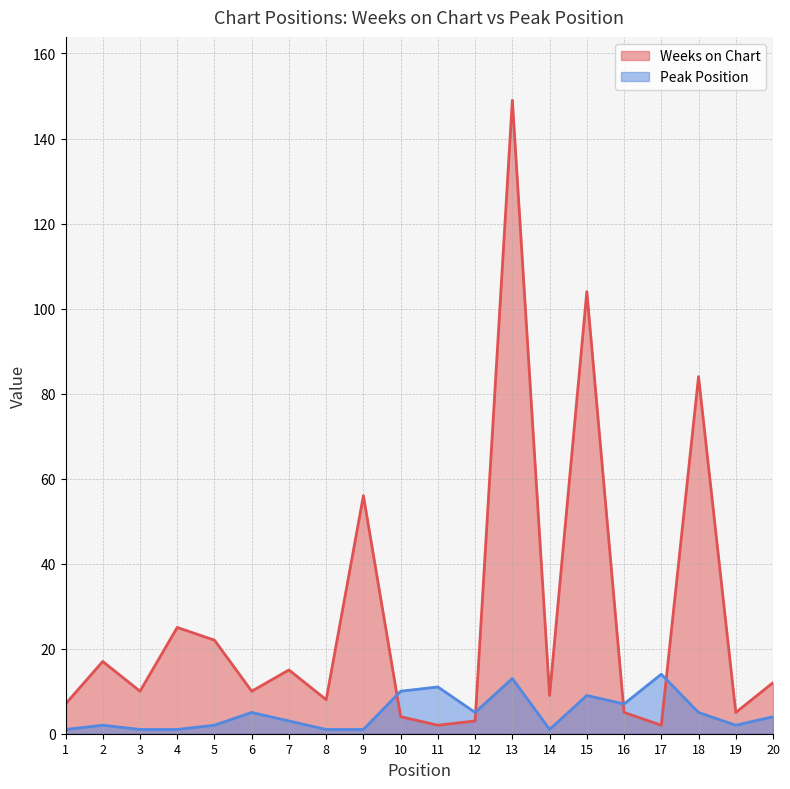

Where is the first local maximum for Peak Position?

2